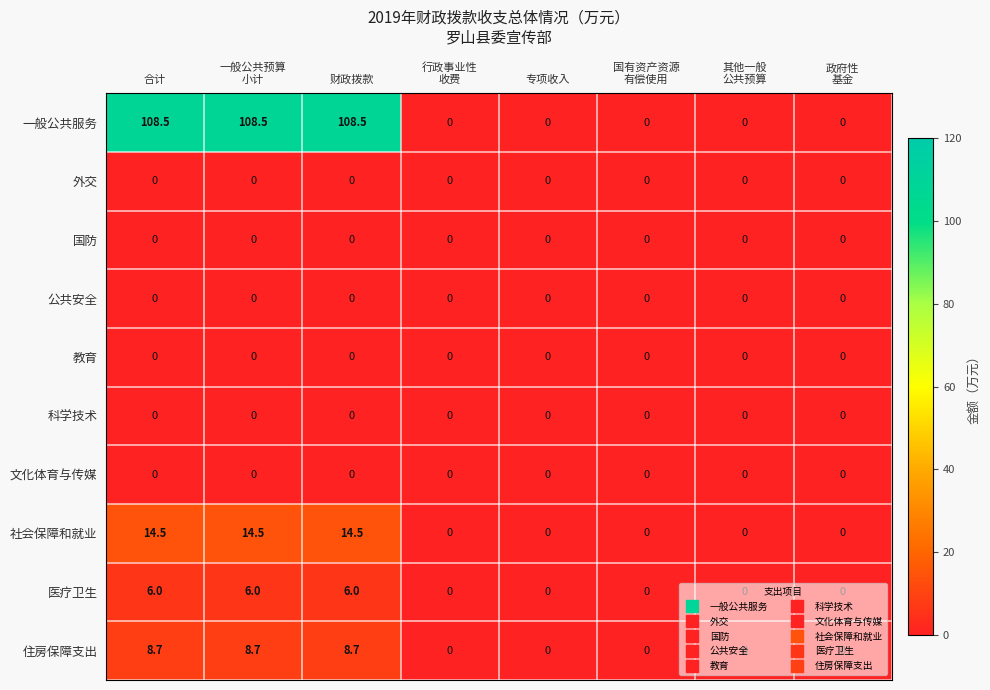

True or false: 国防 has a value of 0.0 at 专项收入.

True